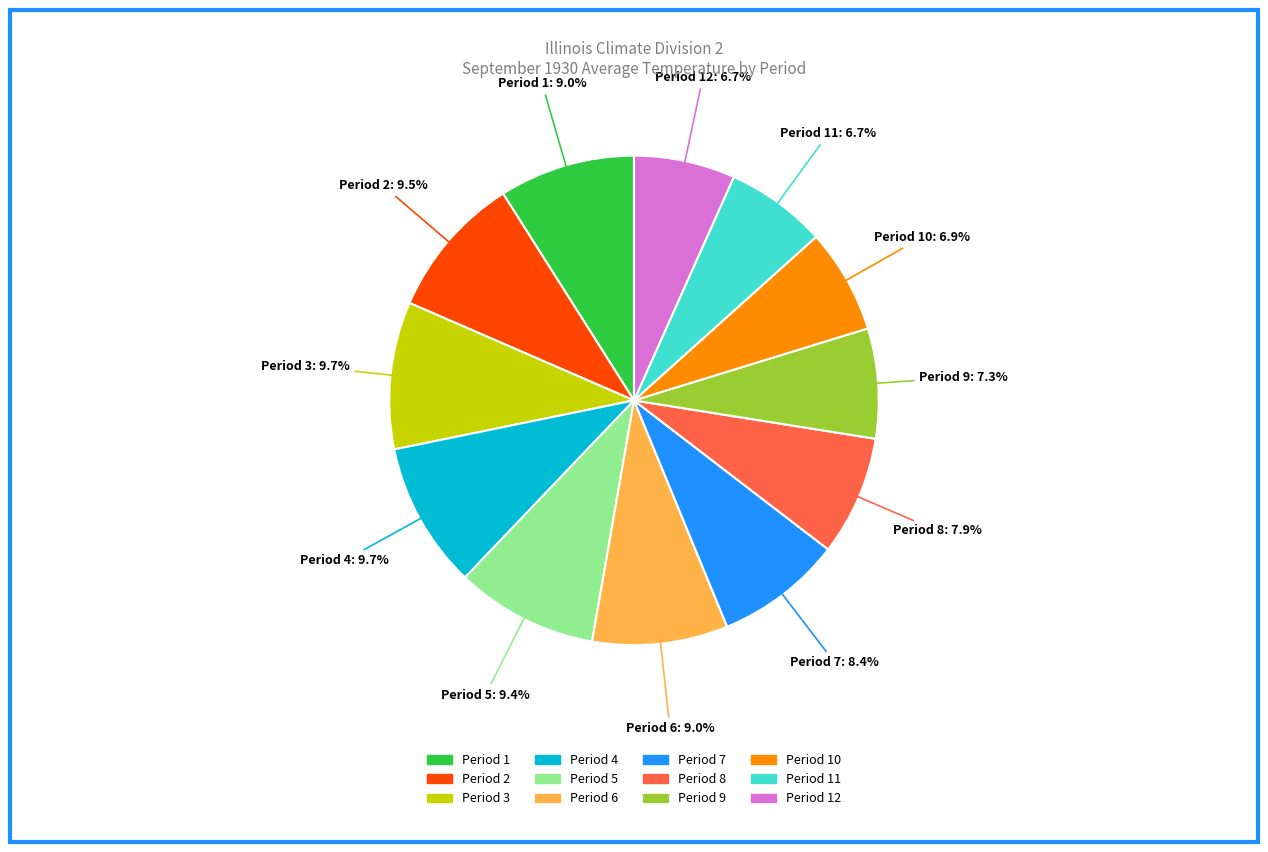

Is there any slice that represents more than half of the pie?

No